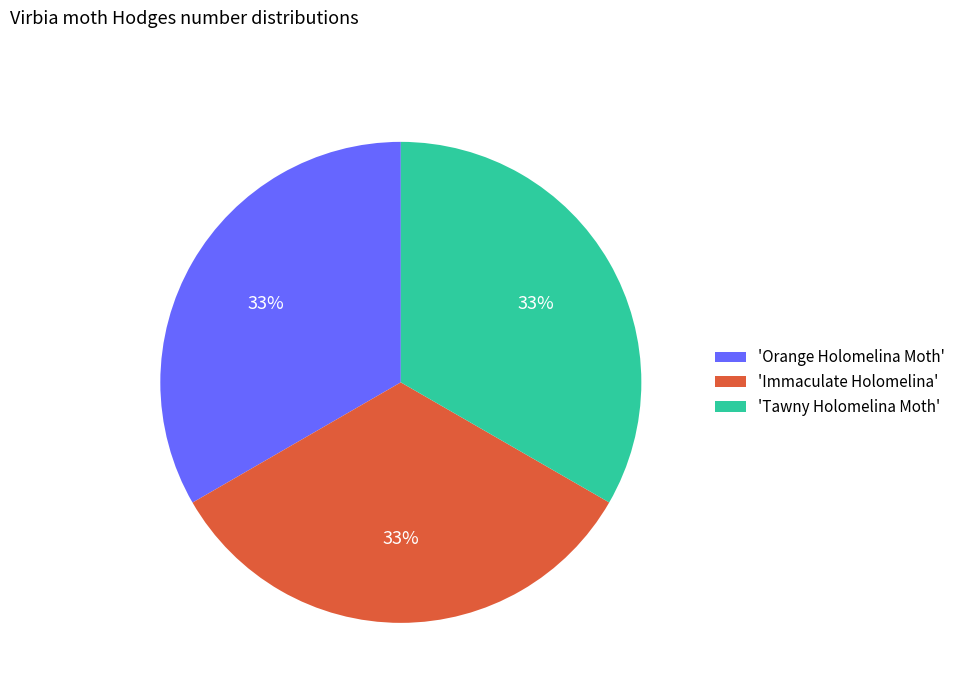

Is it true that 'Tawny Holomelina Moth' is 33% of the pie?

True